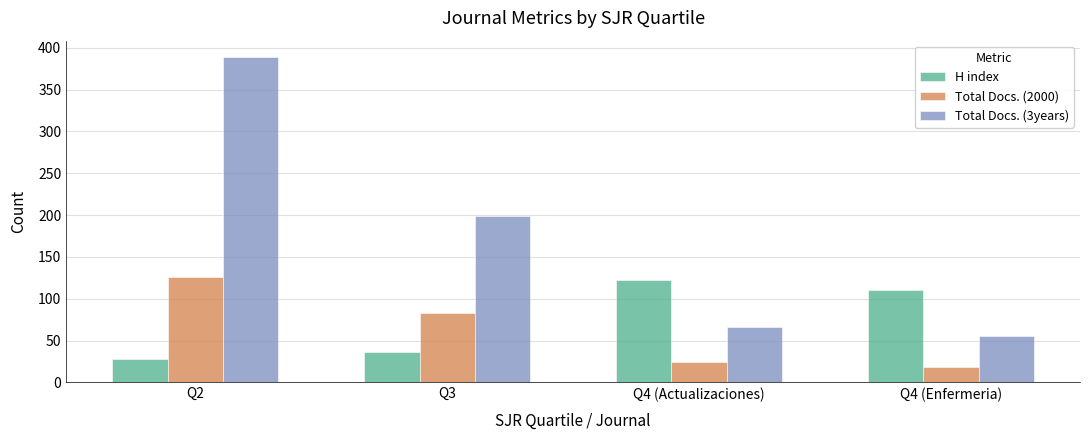

Reading left to right, extract all data points from this chart.

H index: 28	37	123	111
Total Docs. (2000): 126	83	25	19
Total Docs. (3years): 389	199	66	56